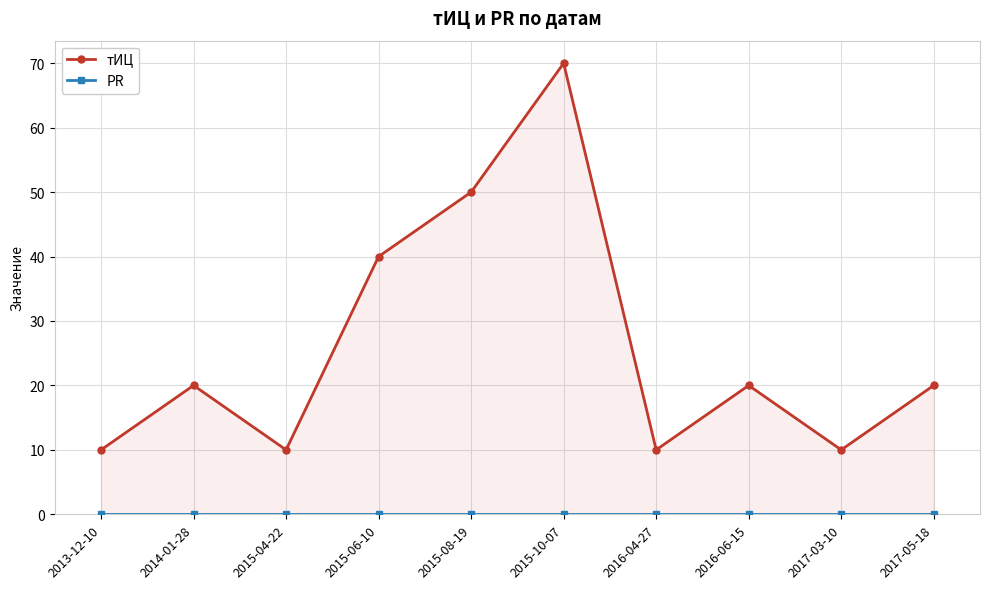

The value of PR at 2013-12-10 is 0. True or false?

True